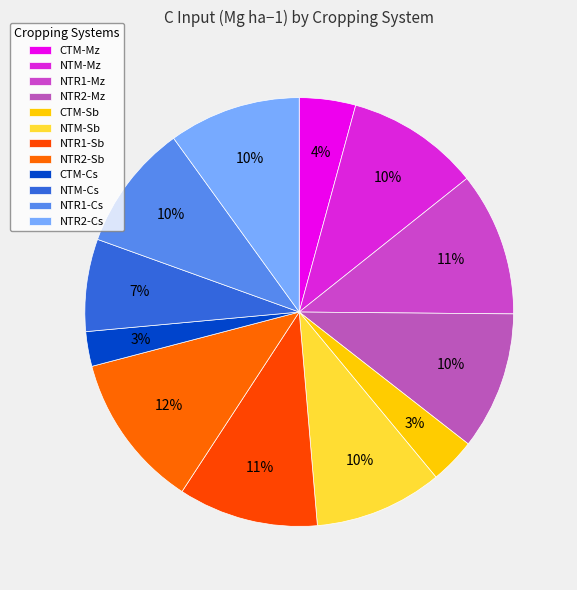

How many slices are in this pie chart?

12